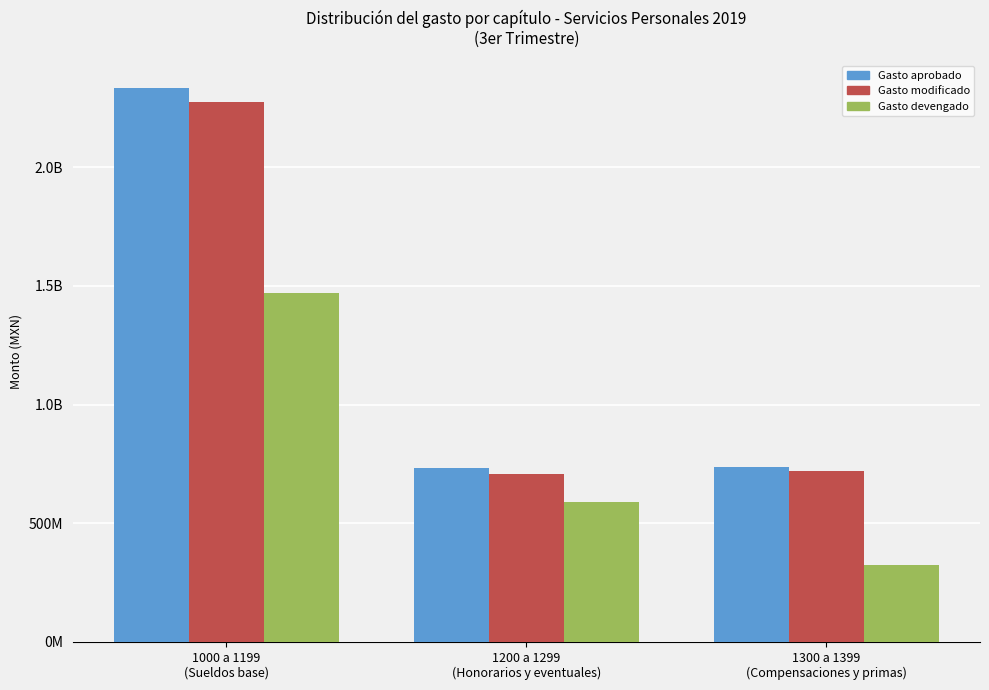

Are the bars grouped side by side (vs. stacked)?

Yes